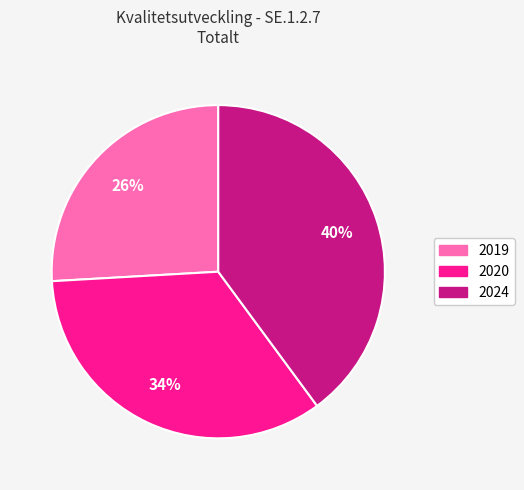

To the nearest percent, what is the average slice percentage?

33%